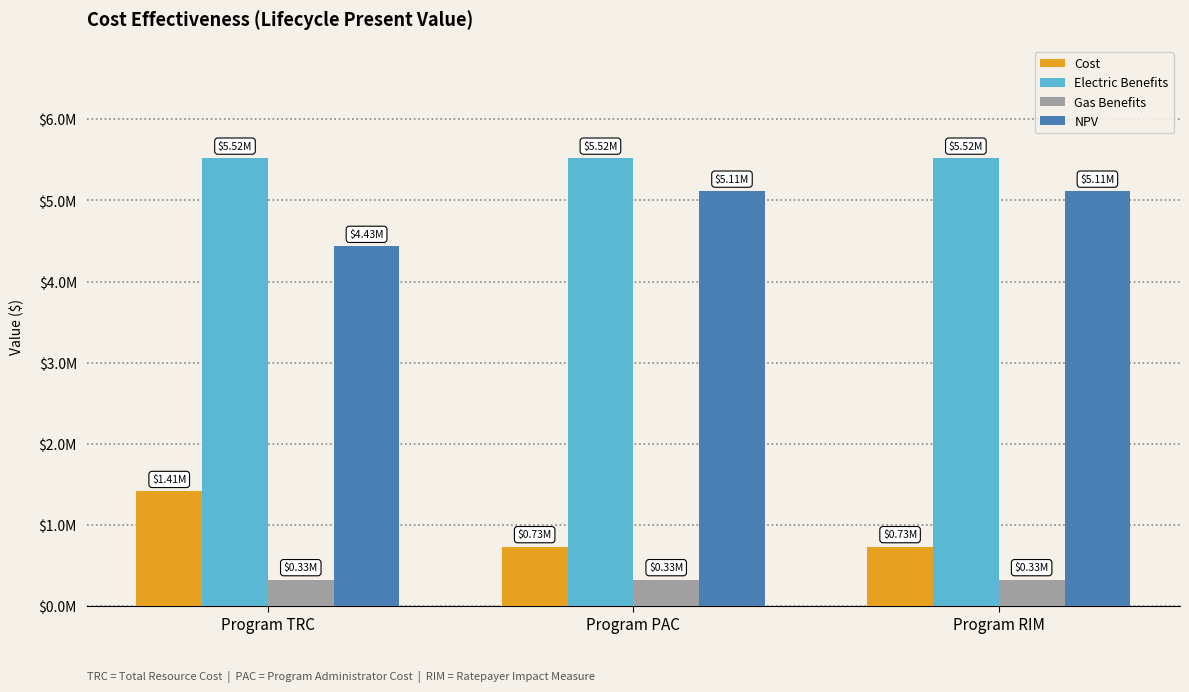

What are all the series names shown in the legend?

Cost, Electric Benefits, Gas Benefits, NPV